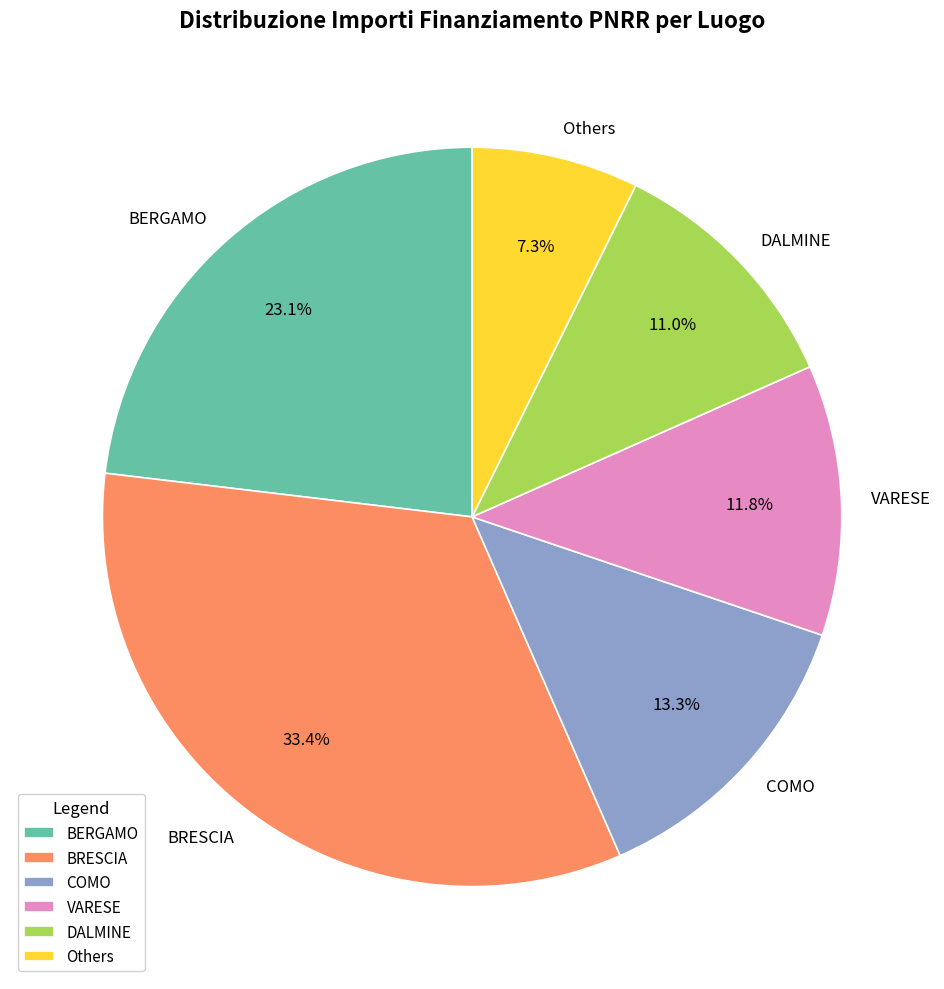

Rank the categories by value from lowest to highest.

Others, DALMINE, VARESE, COMO, BERGAMO, BRESCIA